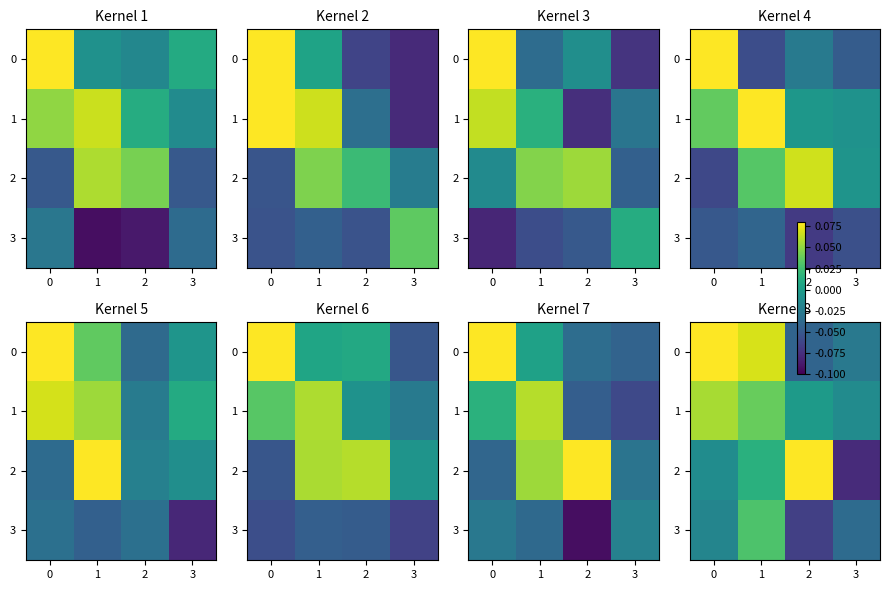

Is it true that row_2 equals -0.0 at 3?

False